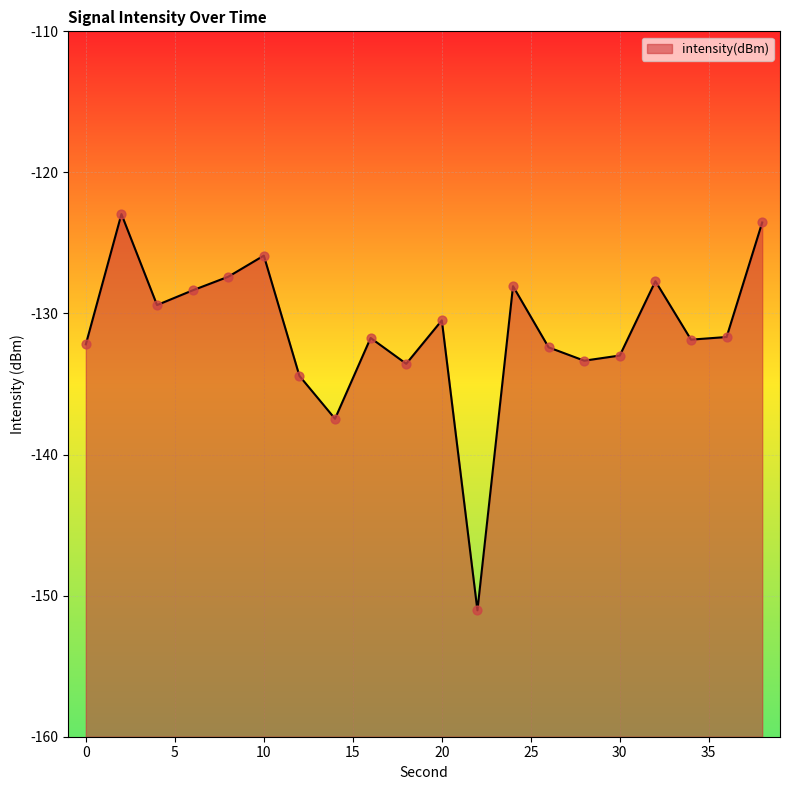

What is the change in value from 10 to 14?

-11.6